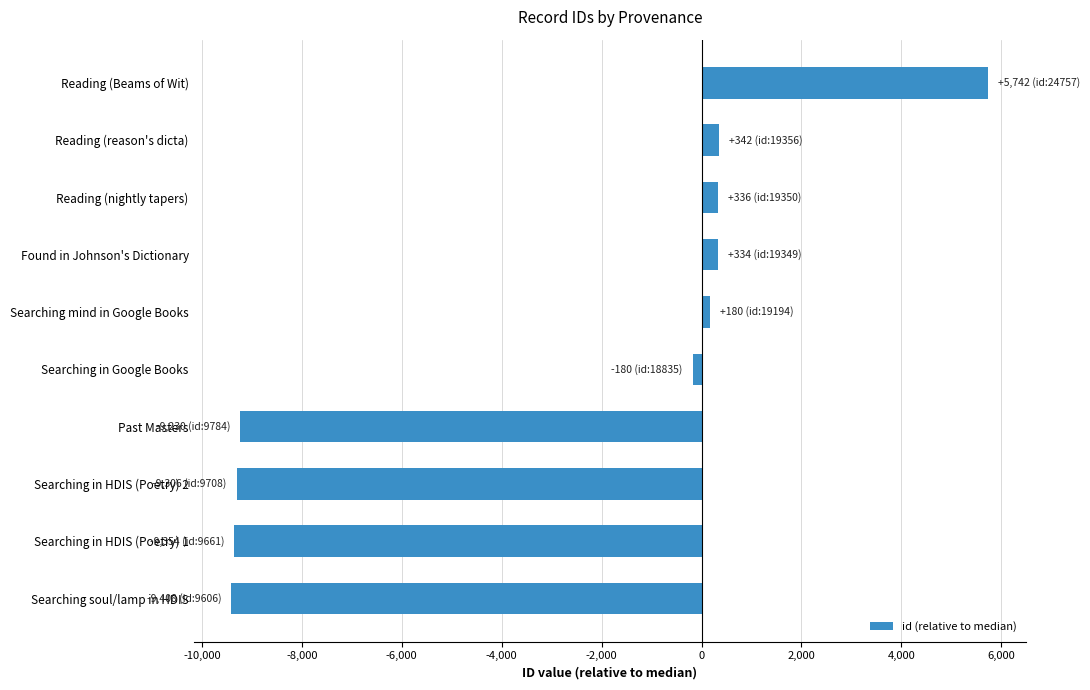

Which has a higher value, Searching in HDIS (Poetry) 2 or Found in Johnson's Dictionary?

Found in Johnson's Dictionary